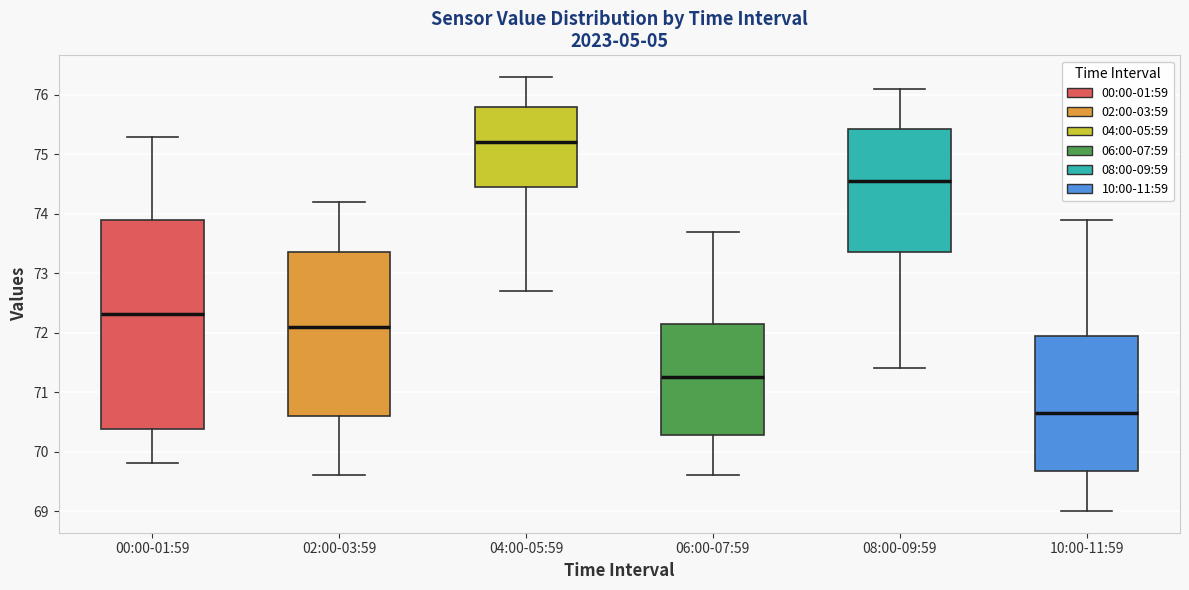

Where does the lower whisker of the box for 10:00-11:59 end on the y-axis? The values are not printed on the chart, so give them approximately, as read against the axis.

69.0